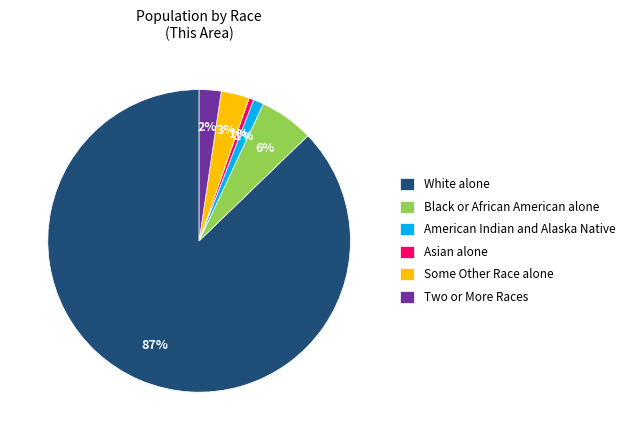

Do Two or More Races and Some Other Race alone together represent more than half of the pie?

No